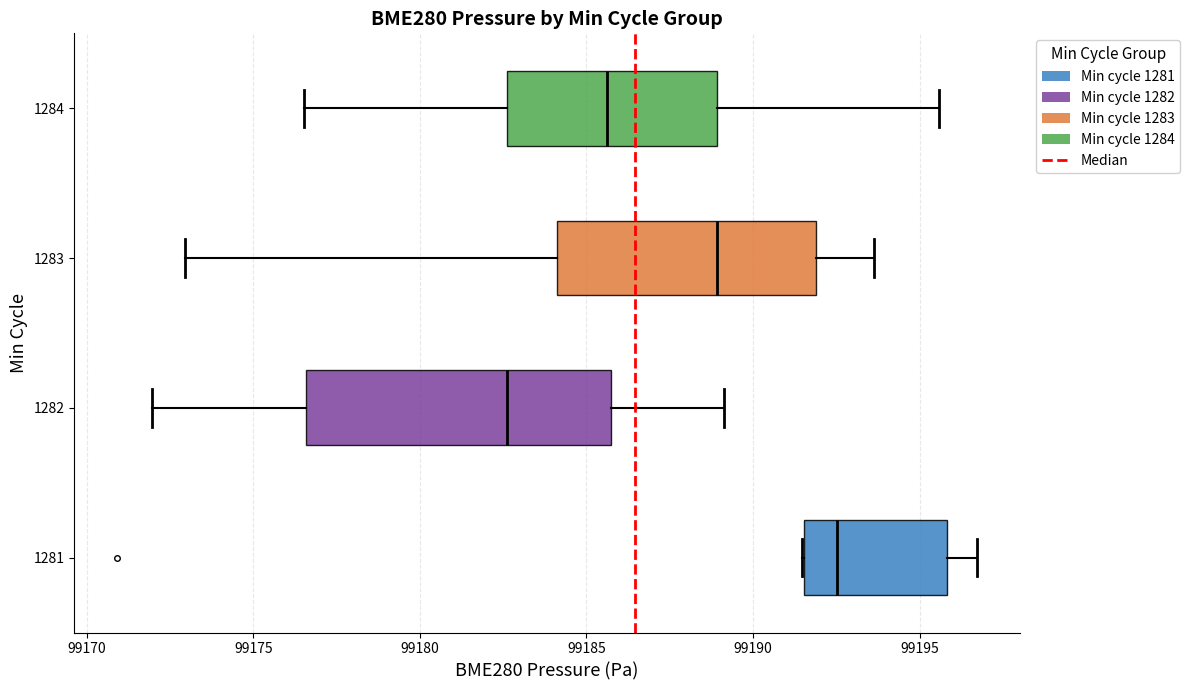

Reading bottom to top, transcribe this box plot: for each box, give where its median line is, the range the box spans, and where its two whiskers end, as read against the x-axis. The values are not printed on the chart, so give them approximately, as read against the axis.

1281: median 99192.5, box 99191.5 to 99196.0, whiskers 99191.5 to 99196.5
1282: median 99182.5, box 99176.5 to 99185.5, whiskers 99172.0 to 99189.0
1283: median 99189.0, box 99184.0 to 99192.0, whiskers 99173.0 to 99193.5
1284: median 99185.5, box 99182.5 to 99189.0, whiskers 99176.5 to 99195.5